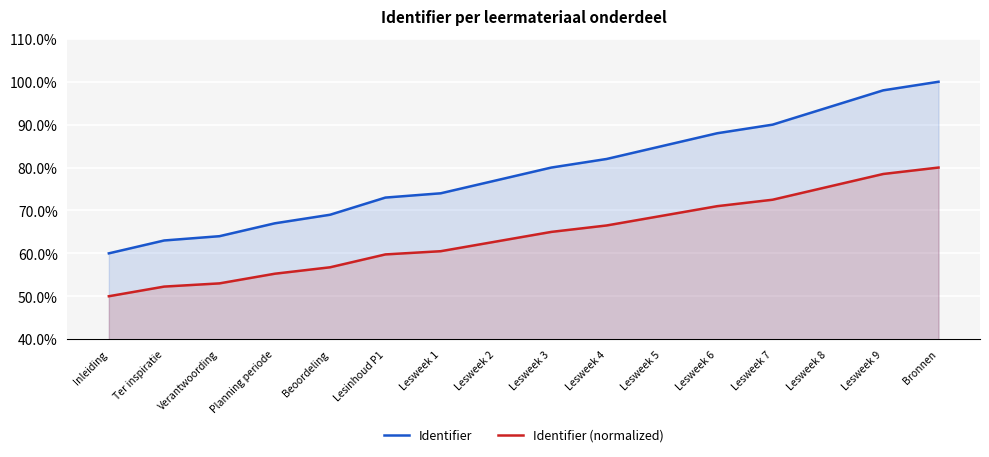

What is the greatest value displayed?

100.0